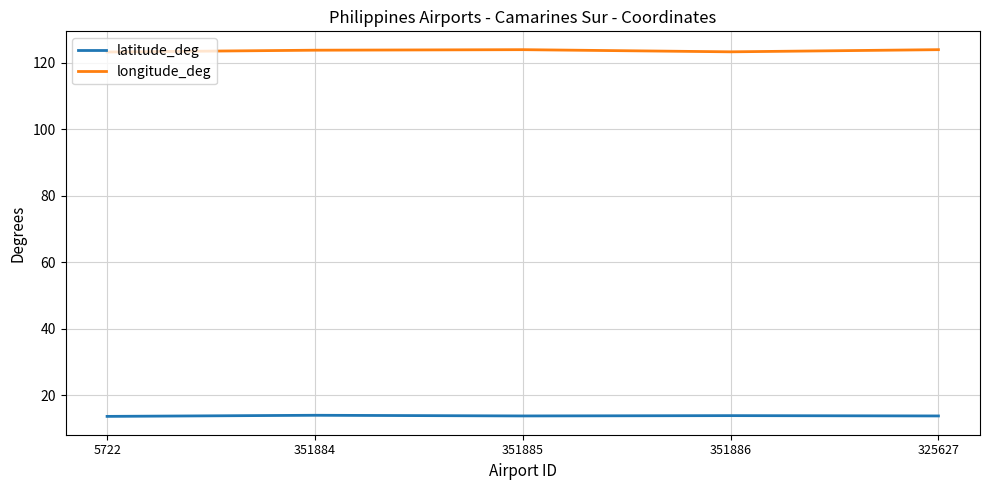

What is the minimum value for latitude_deg?

13.6